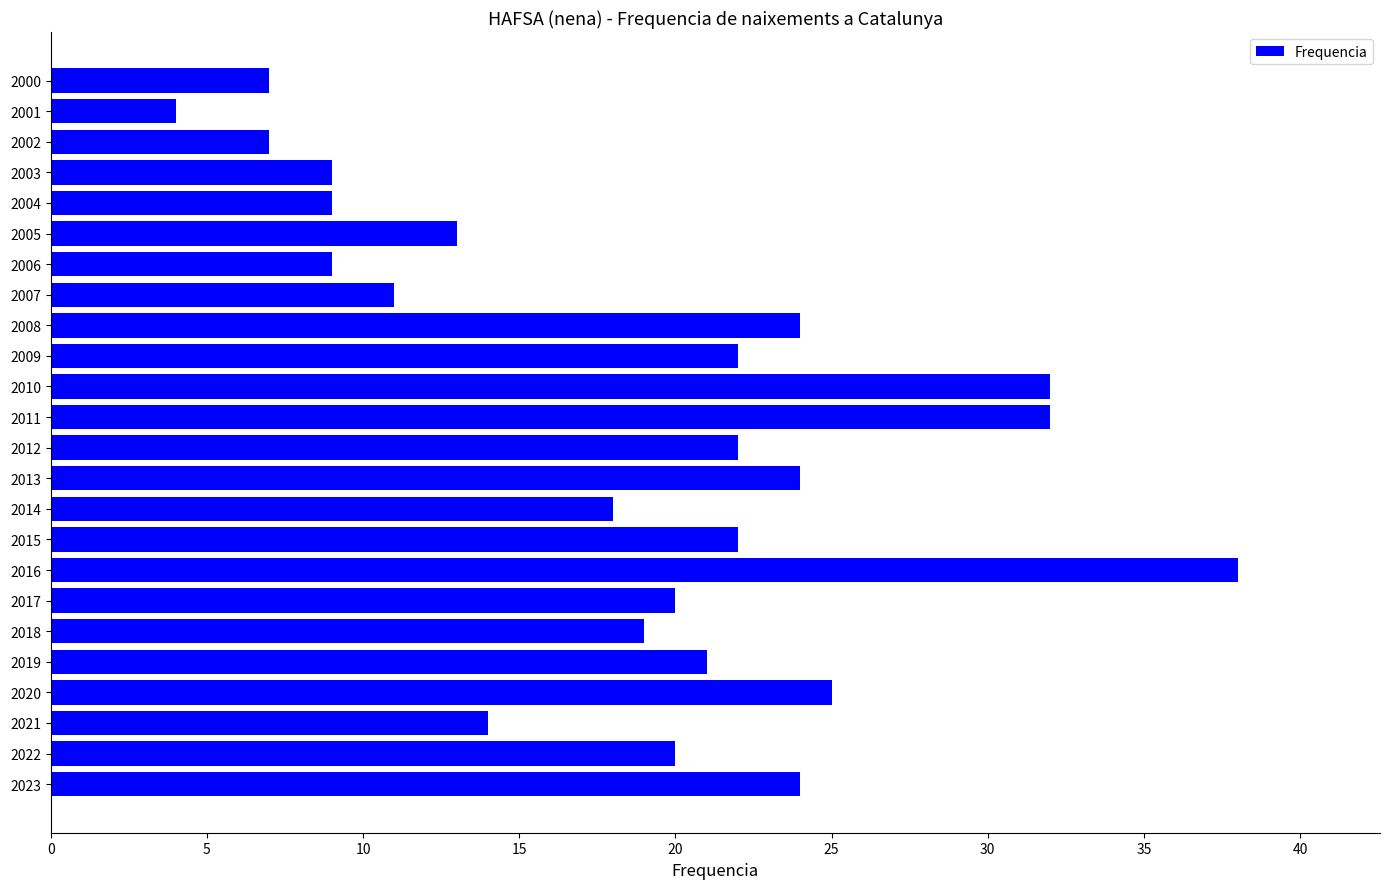

The chart shows a value of 22 at 2012. True or false?

True